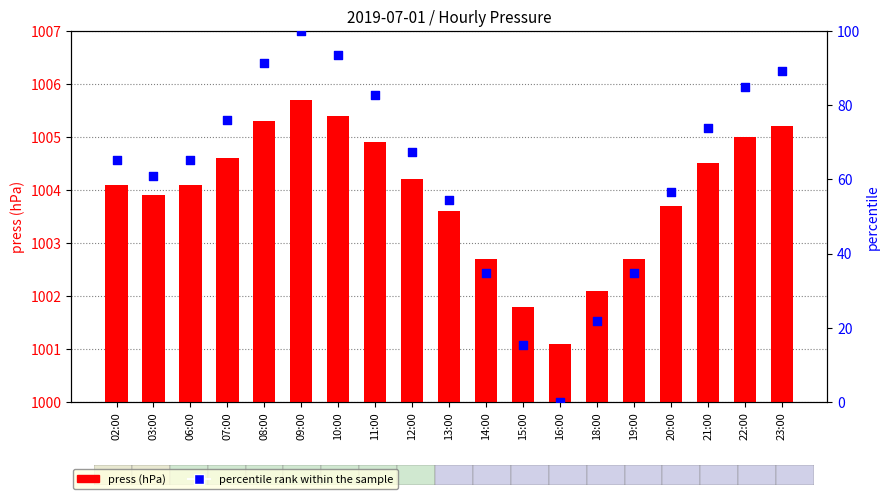

Is the value of percentile rank within the sample at 08:00 greater than the value of press at 21:00?

No